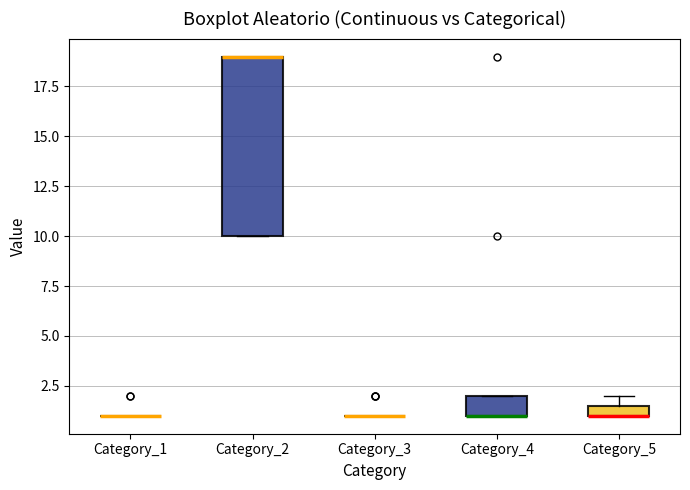

Which box is the tallest, from its lower edge to its upper edge?

Category_2